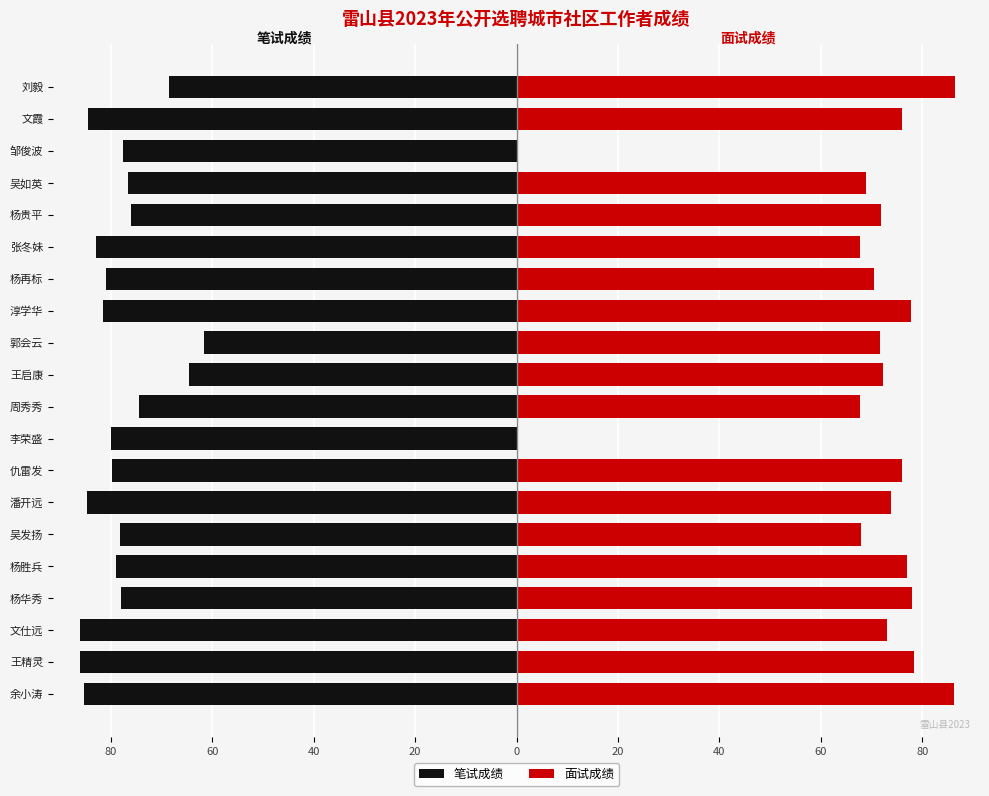

Between 杨再标 and 邹俊波, which is larger?

邹俊波